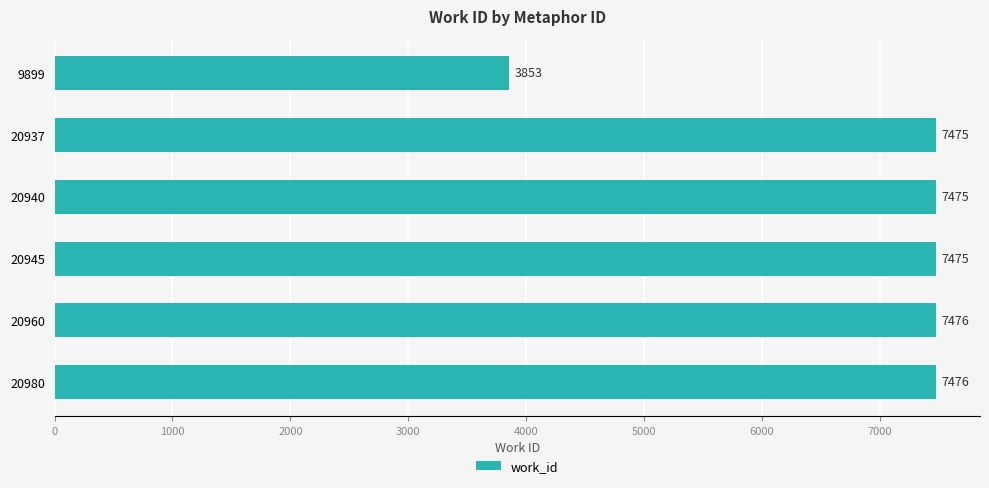

How many series are shown in this chart?

1